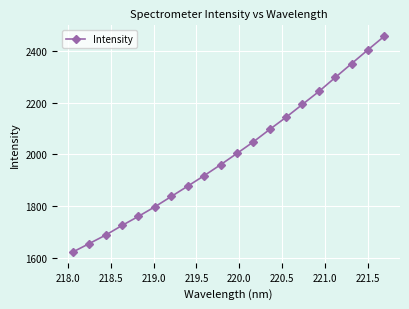

How many data points does each series have?

20